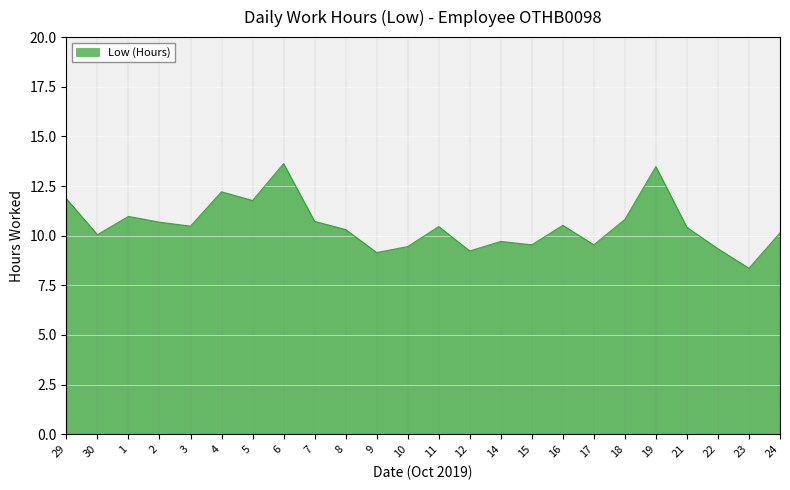

Is it true that the value at 15 is 9.5?

True